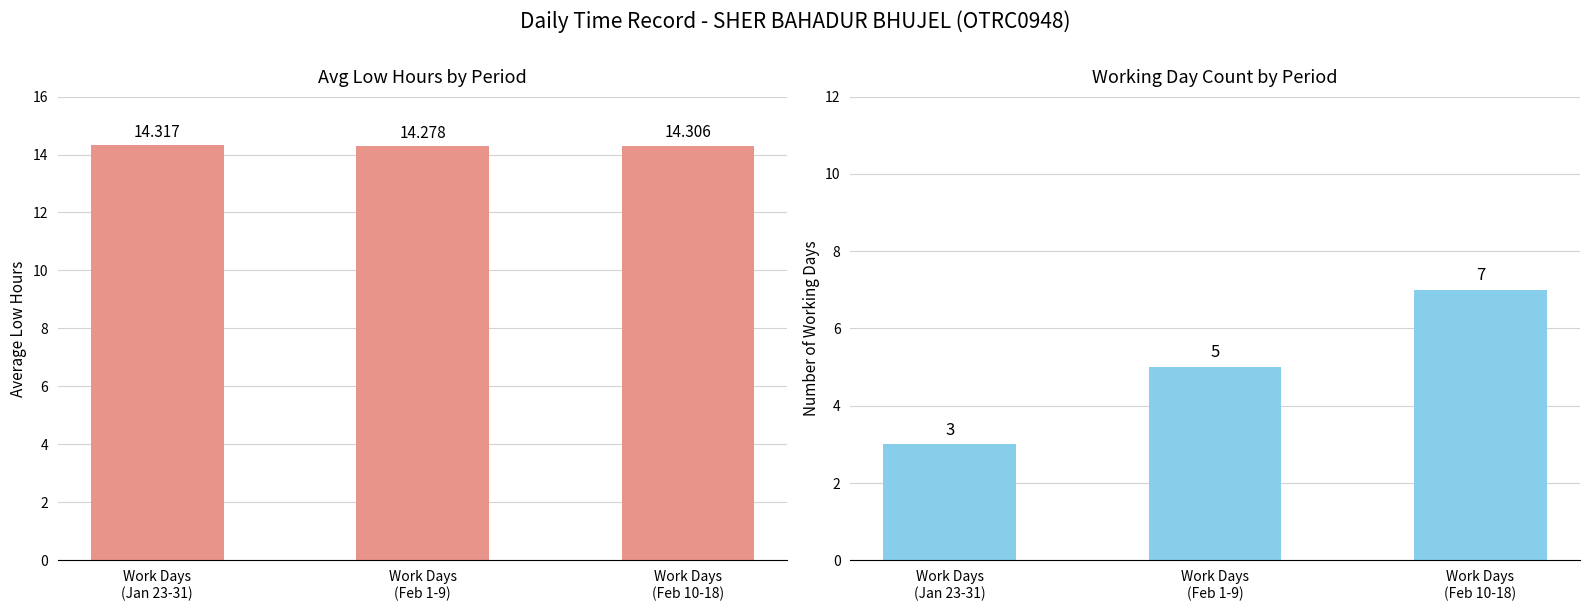

List the series in order of their peak value, lowest first.

Working Days Count, Avg Low Hours